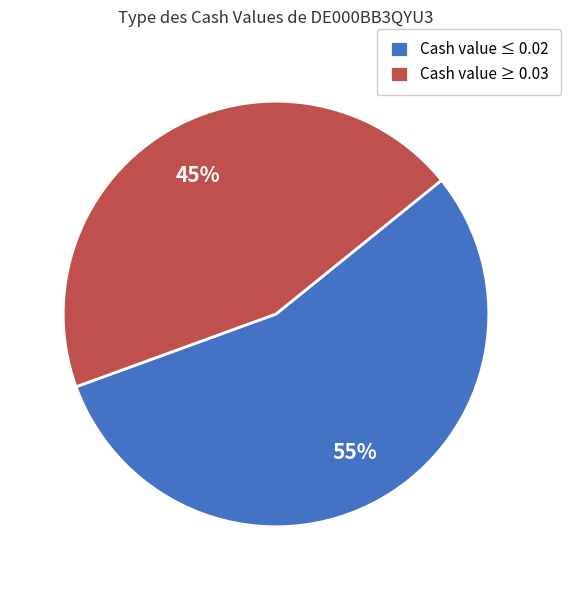

What is the smallest slice in the pie chart?

Cash value ≥ 0.03